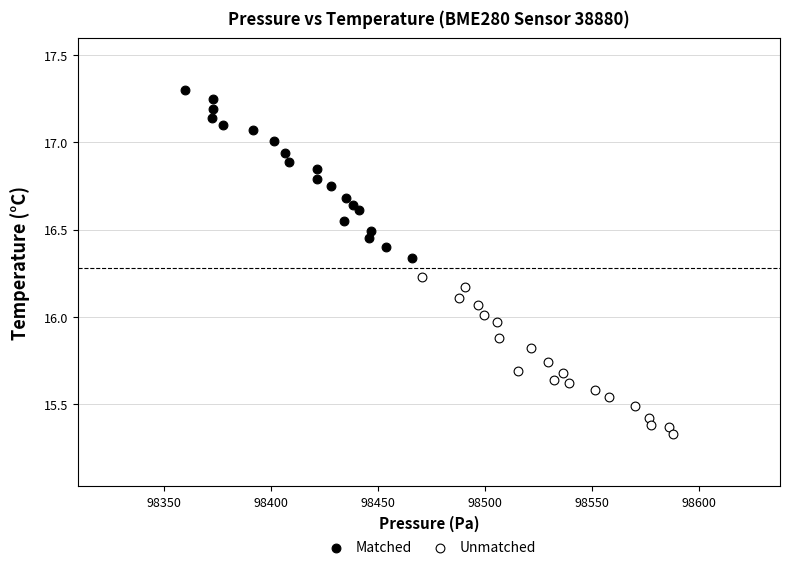

Which series contains the lowest Y value?

Unmatched